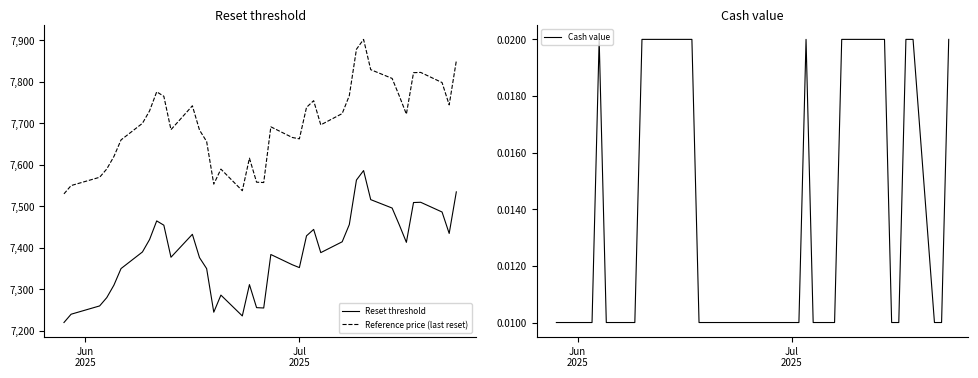

What is the sum of all Cash value values?

0.6